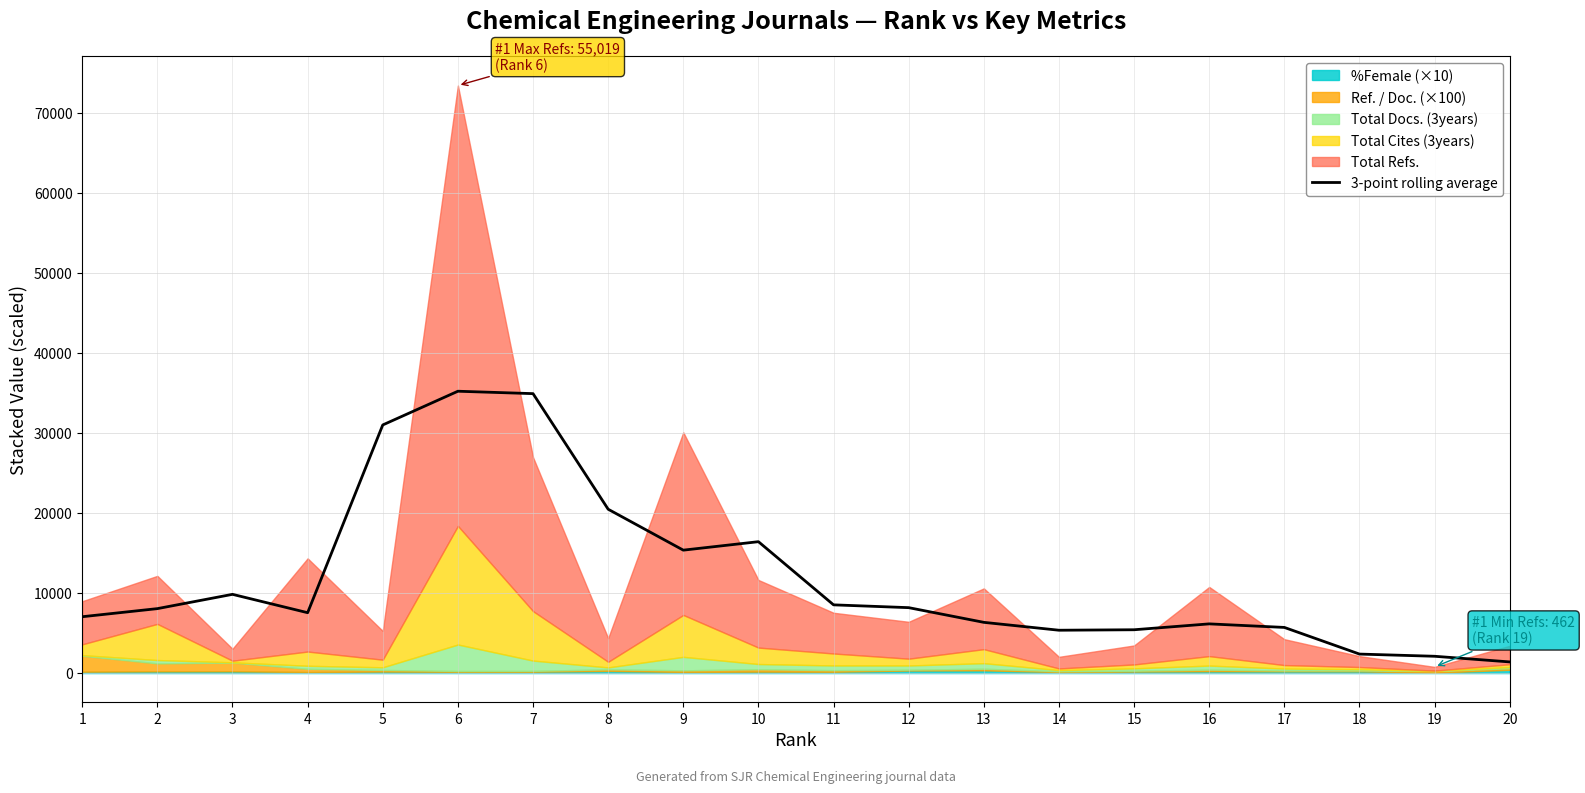

What is the difference between the maximum and minimum values?

33820.3